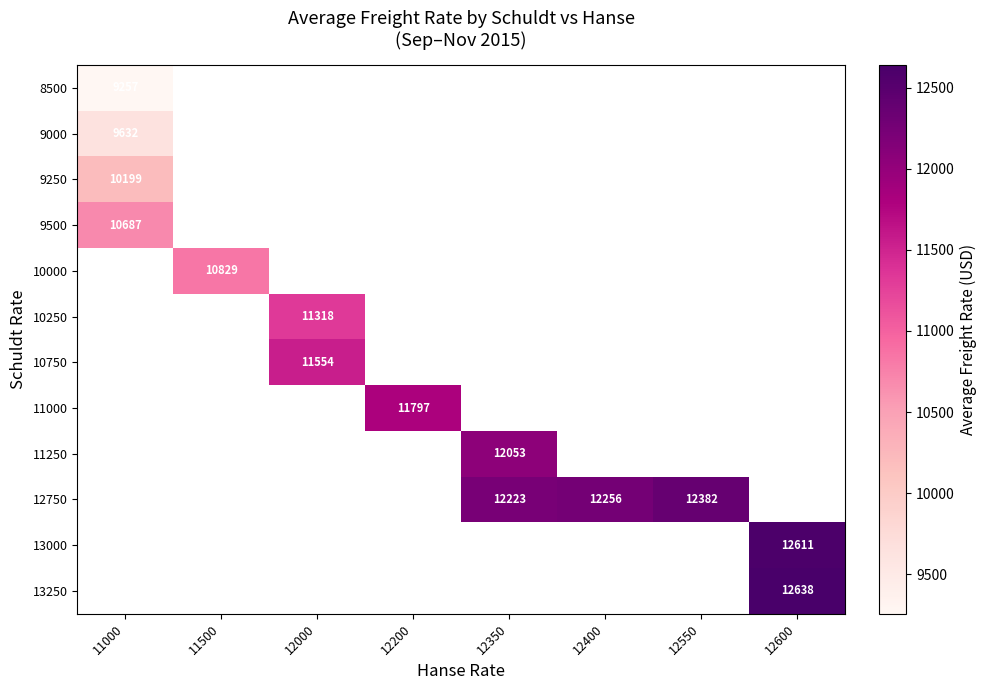

What is the smallest value displayed?

9257.0